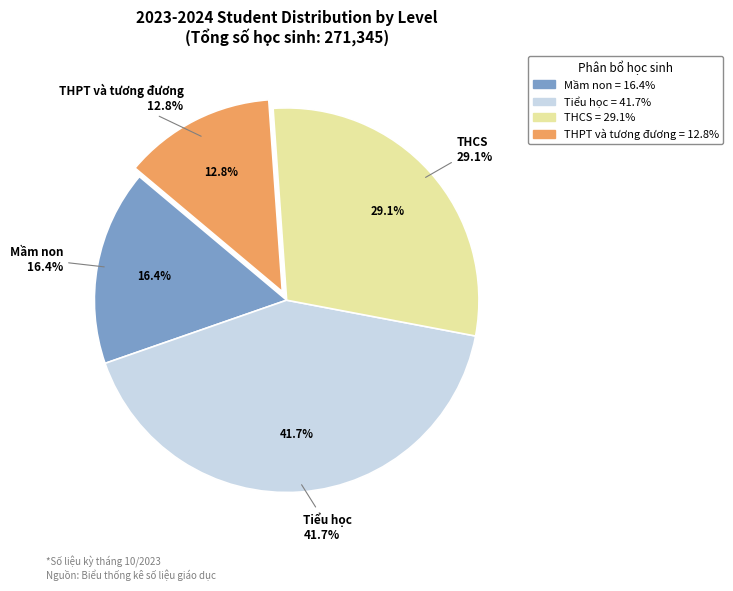

Is there a majority slice in this chart?

No